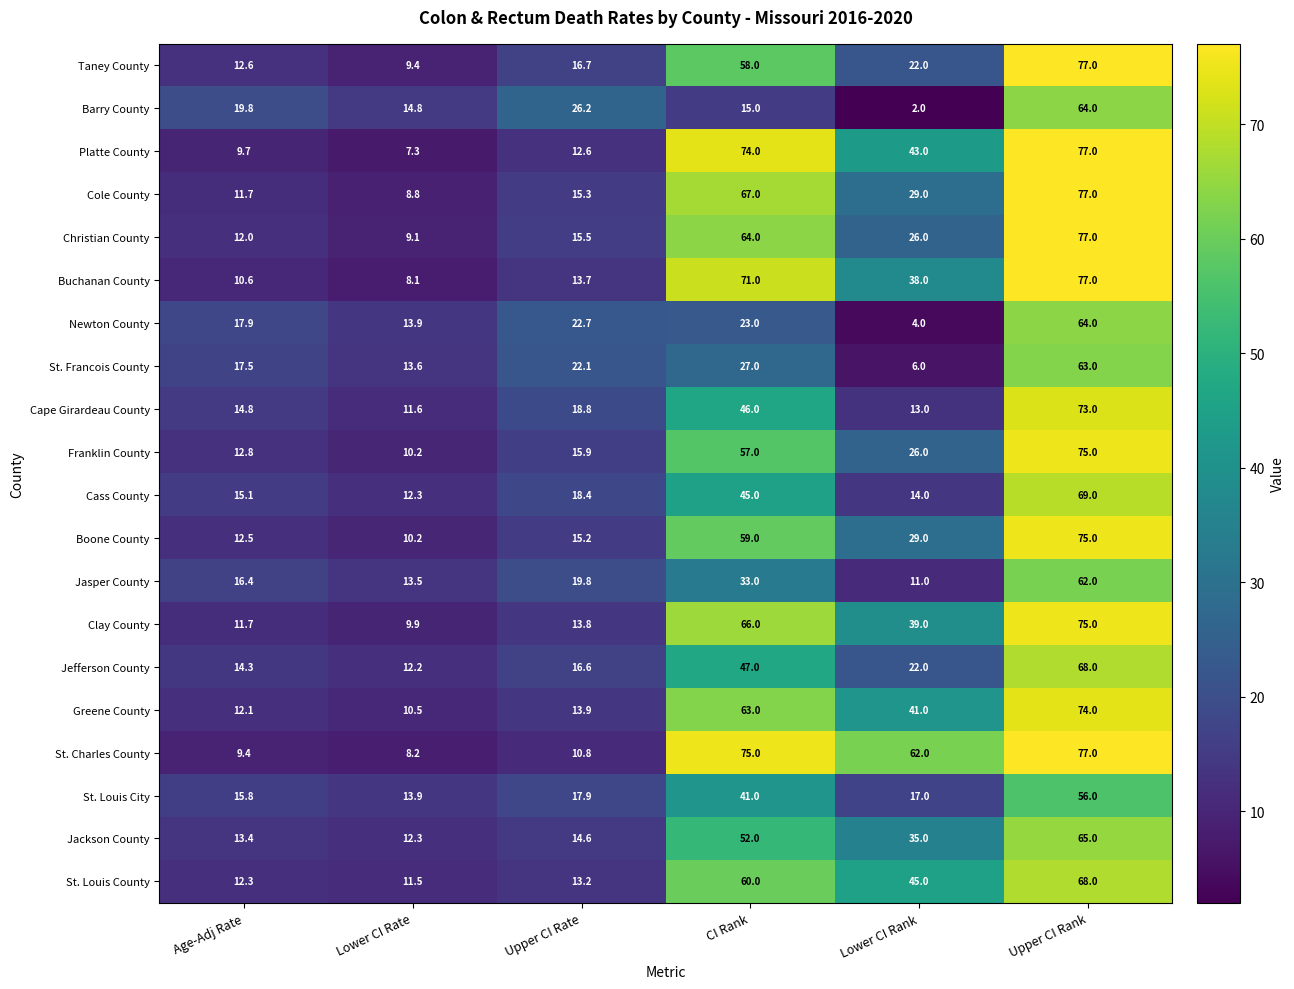

What is the spread (max minus min) of values at CI Rank?

60.0